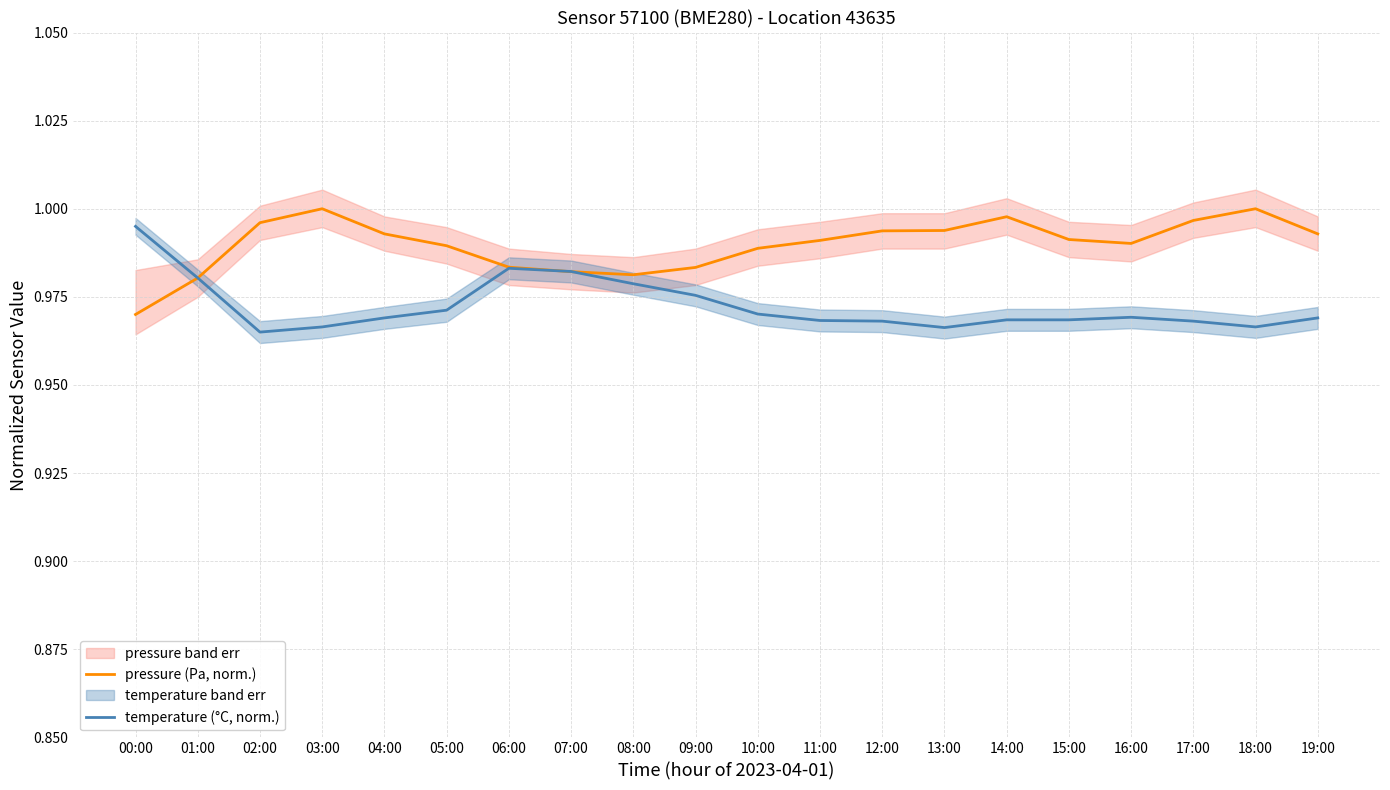

How many categories are shown in the chart?

20